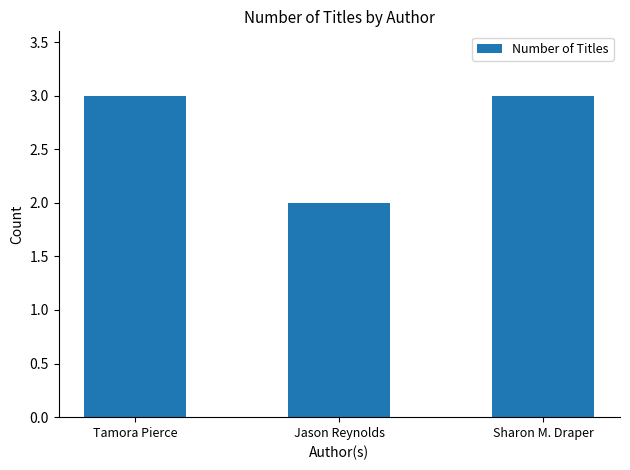

Count the number of data series in this chart.

1